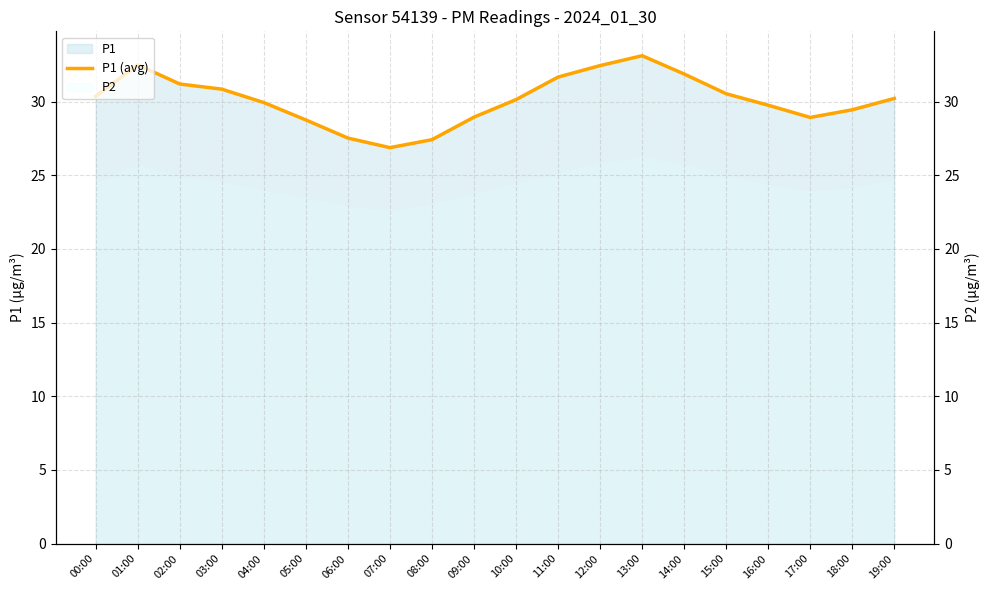

Approximately how many times larger is the value at 00:00 compared to 12:00?

0.9